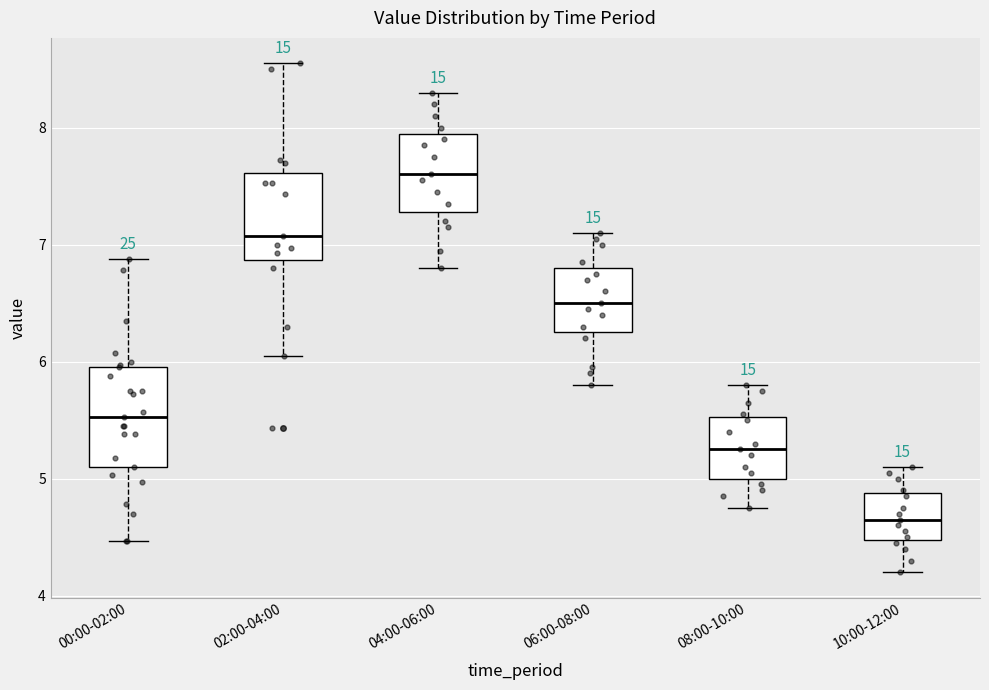

Comparing the boxes themselves (not the whiskers), which one is the tallest?

00:00-02:00